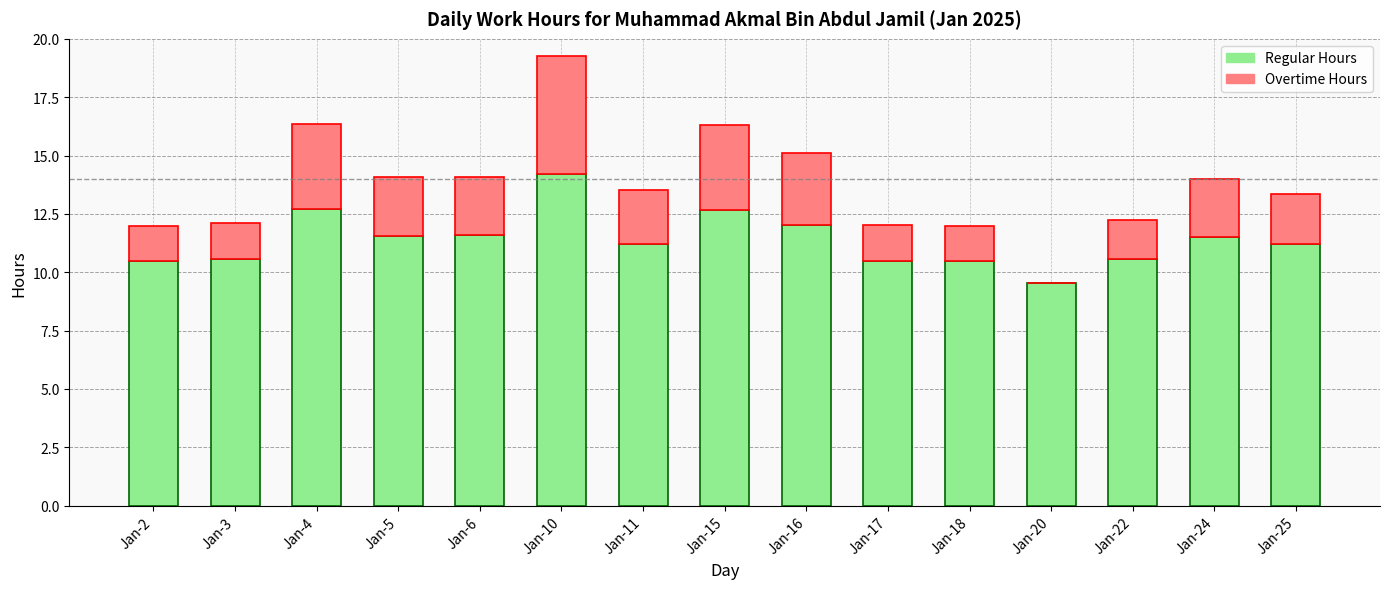

What is the maximum value for Regular Hours?

14.2